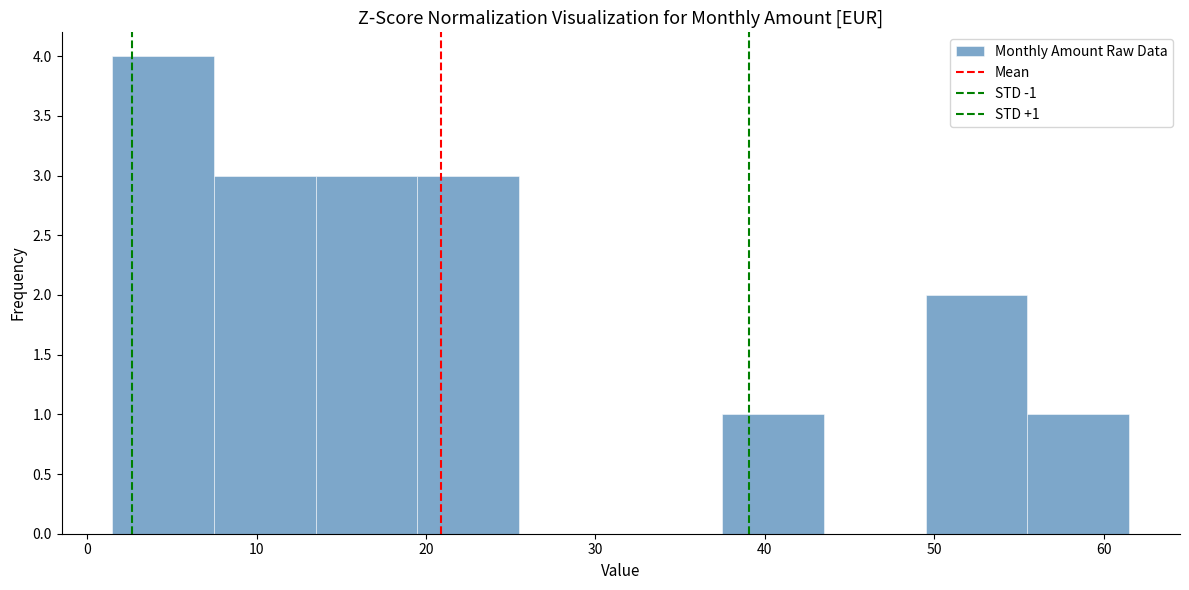

Which range on the x-axis has the tallest bar?

1.5 to 7.5